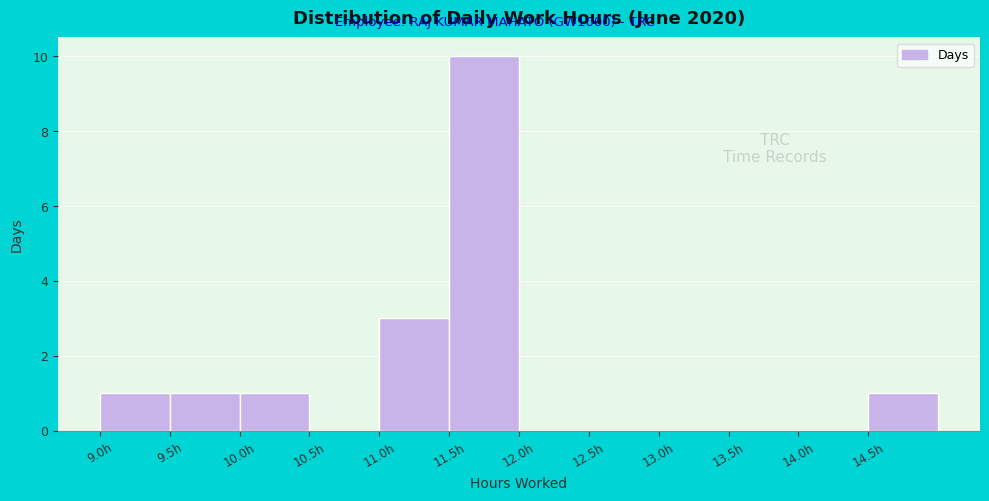

Reading left to right, transcribe this chart: for each bar, give the range it covers on the x-axis and its height. The values are not printed on the chart, so give them approximately, as read against the axis.

9.0 to 9.5: 1
9.5 to 10.0: 1
10.0 to 10.5: 1
10.5 to 11.0: 0
11.0 to 11.5: 3
11.5 to 12.0: 10
12.0 to 12.5: 0
12.5 to 13.0: 0
13.0 to 13.5: 0
13.5 to 14.0: 0
14.0 to 14.5: 0
14.5 to 15.0: 1